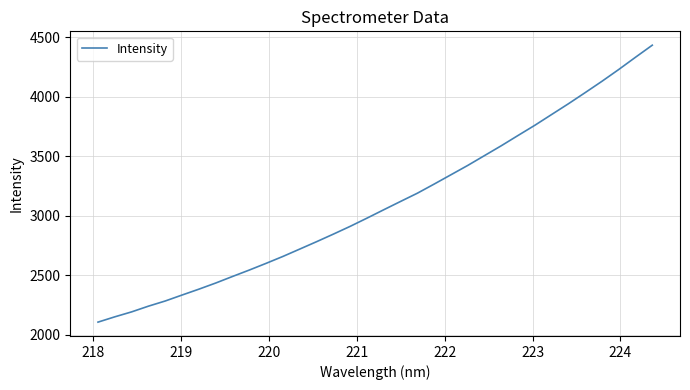

How many lines are shown in the chart?

1